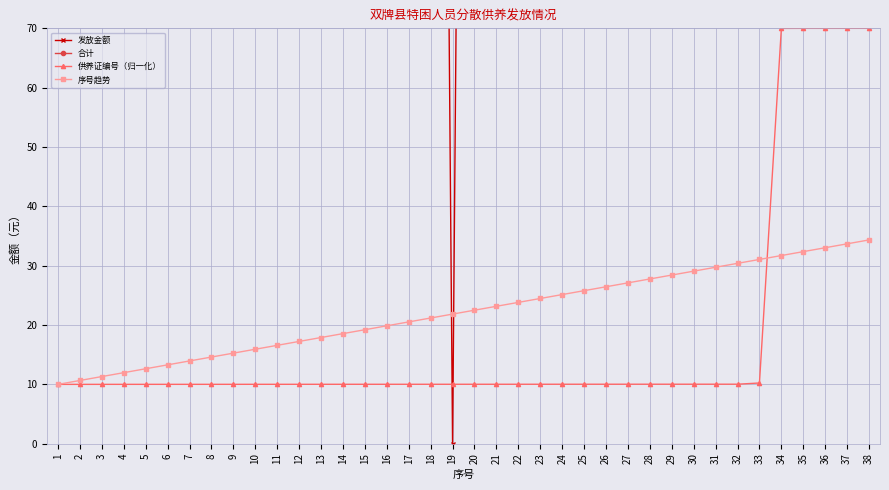

True or false: 发放金额 and 合计 cross at least once.

False